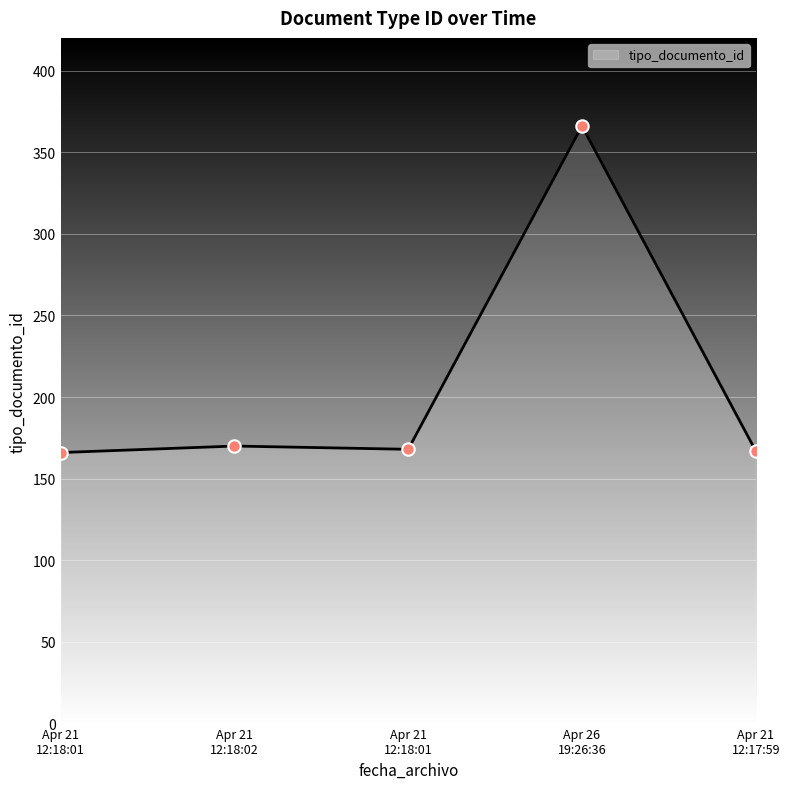

Is this an area chart (filled region under the line)?

Yes